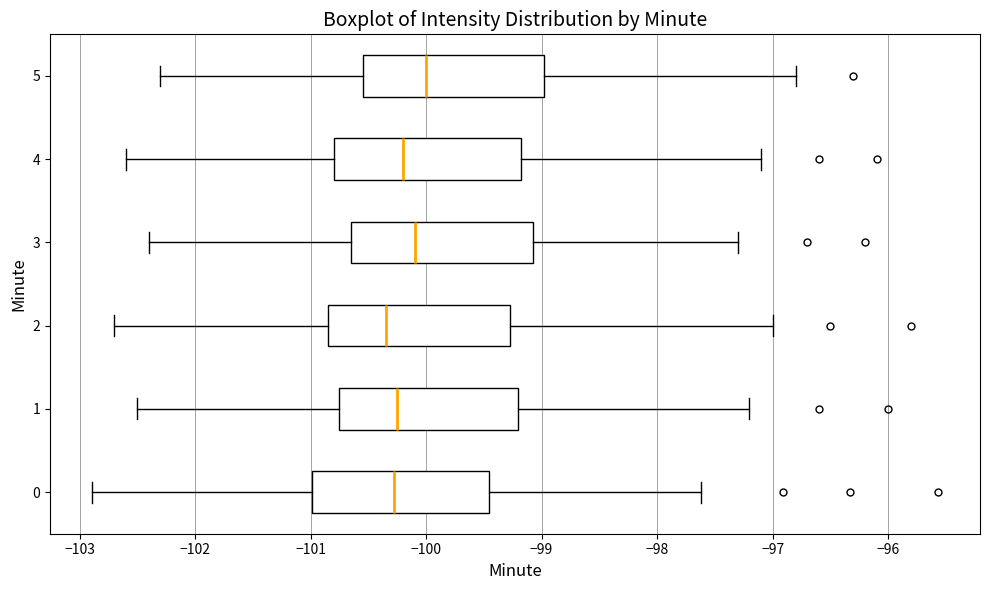

Reading bottom to top, read every box against the x-axis: the position of its median line, the range the box covers, and the ends of its whiskers. The values are not printed on the chart, so give them approximately, as read against the axis.

0: median -100.3, box -101.0 to -99.5, whiskers -102.9 to -97.6
1: median -100.2, box -100.7 to -99.2, whiskers -102.5 to -97.2
2: median -100.3, box -100.8 to -99.3, whiskers -102.7 to -97.0
3: median -100.1, box -100.6 to -99.1, whiskers -102.4 to -97.3
4: median -100.2, box -100.8 to -99.2, whiskers -102.6 to -97.1
5: median -100.0, box -100.5 to -99.0, whiskers -102.3 to -96.8